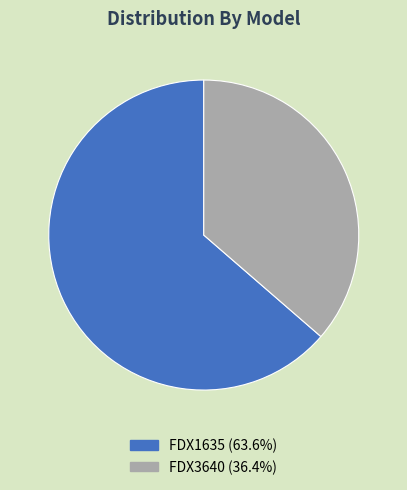

Is it true that FDX1635 is 53% of the pie?

False